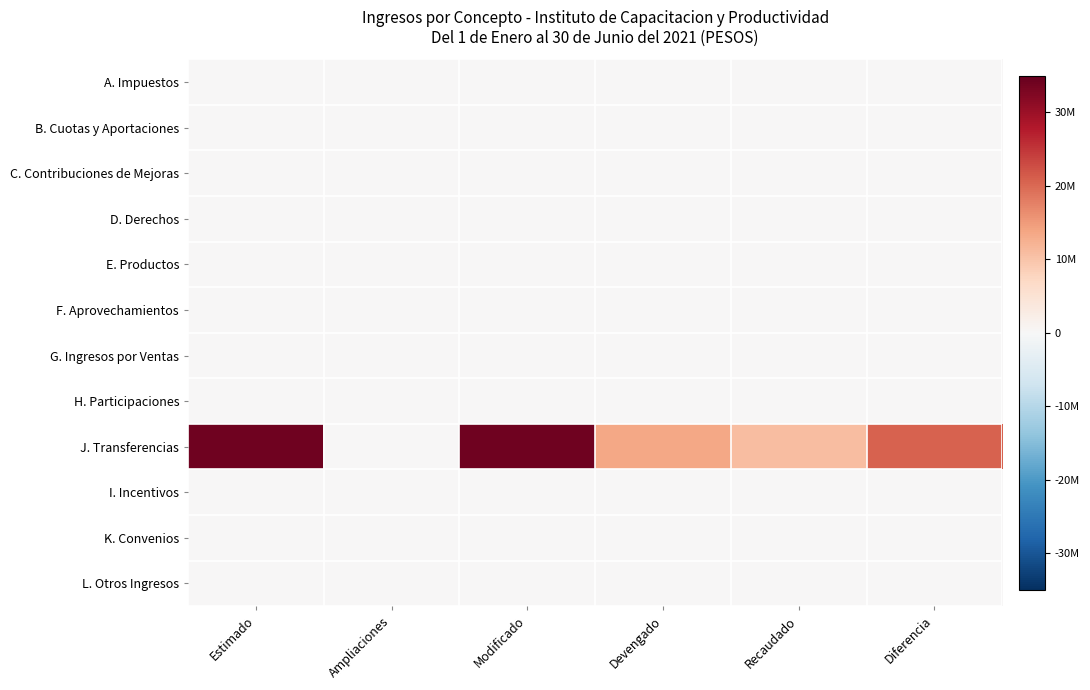

Between Ampliaciones and Estimado, which is larger?

Ampliaciones